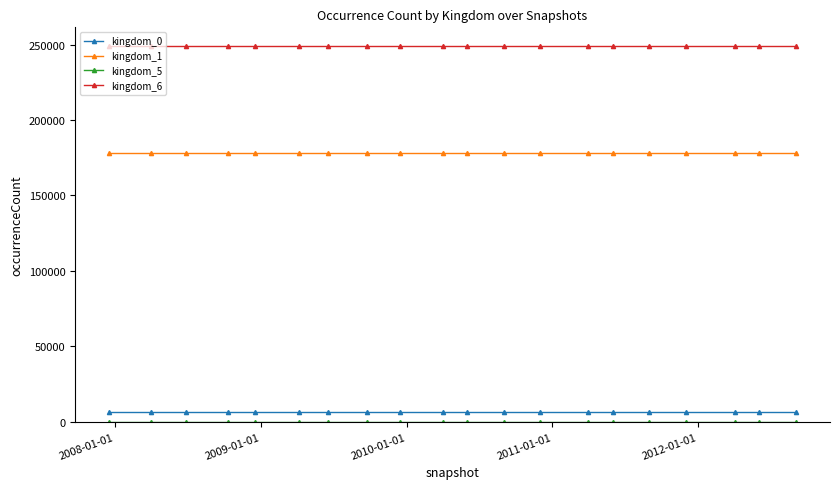

At how many categories does at least one series exceed 58254?

20